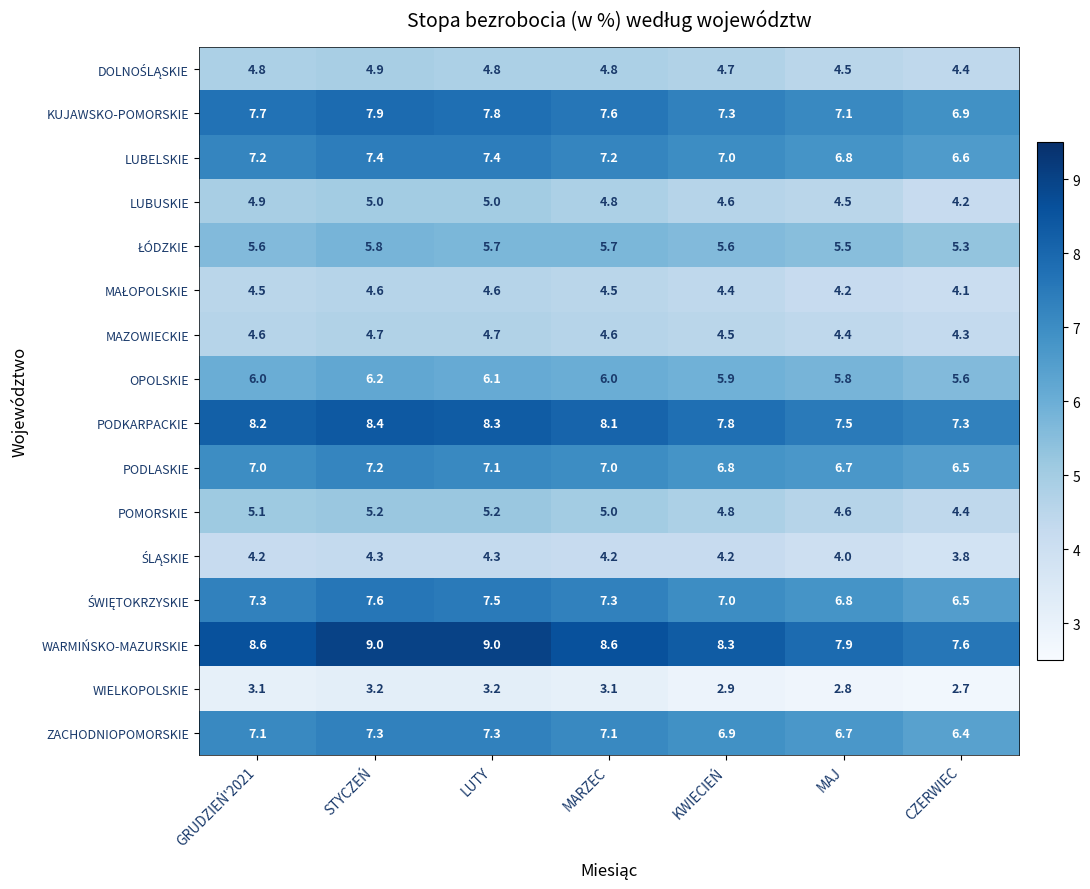

What is the difference between the maximum and minimum values in the PODLASKIE series?

0.7